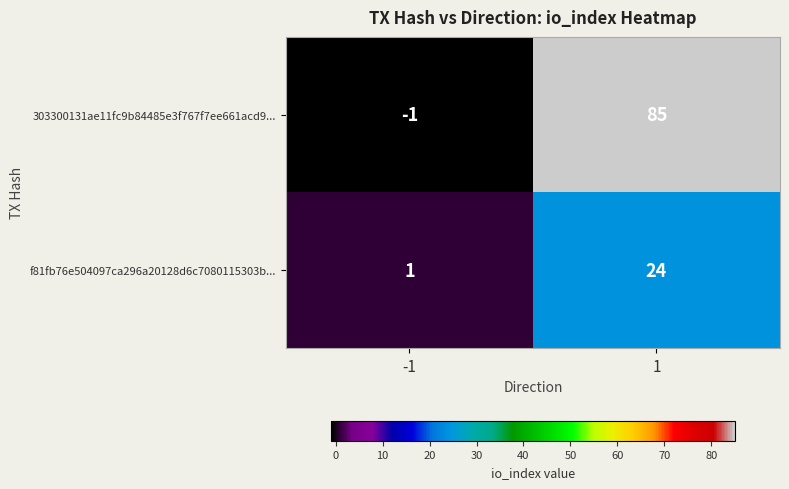

Which series has the largest total across all categories?

303300131ae11fc9b84485e3f767f7ee661acd9...